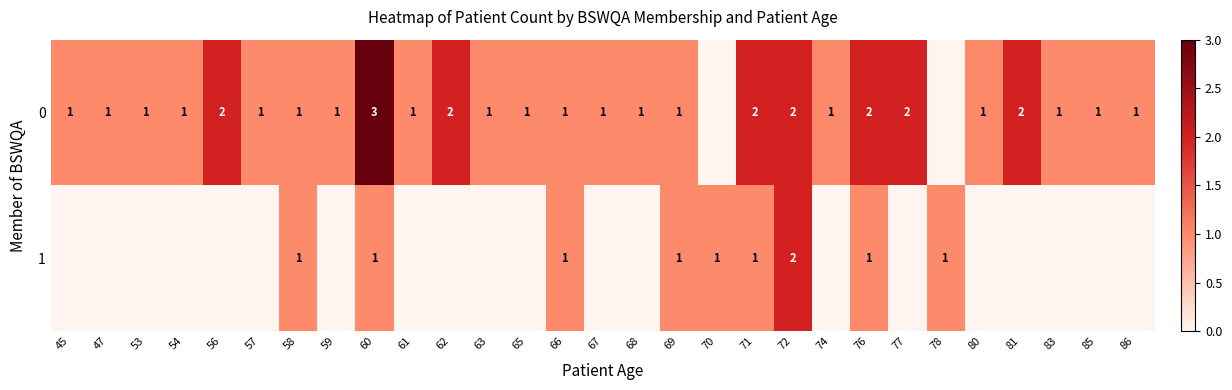

The value of 0 at 86 is 0. True or false?

False